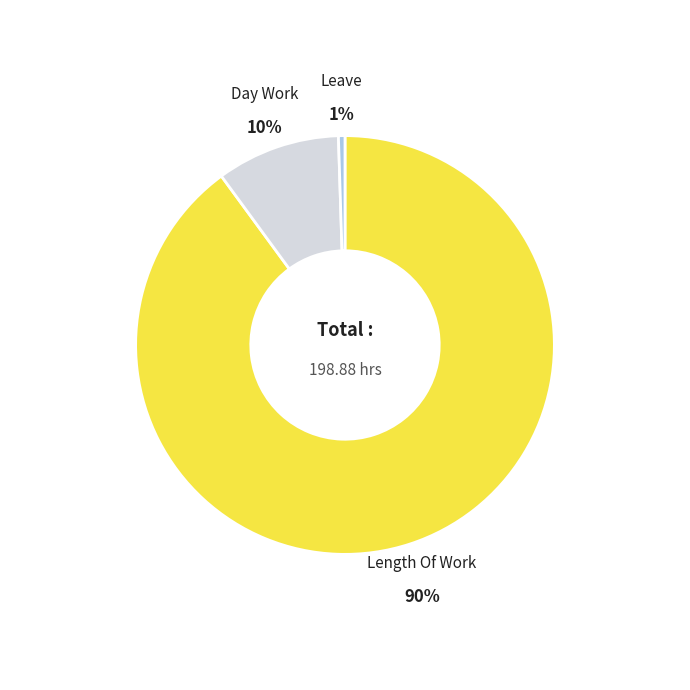

Does any single category account for the majority?

Yes